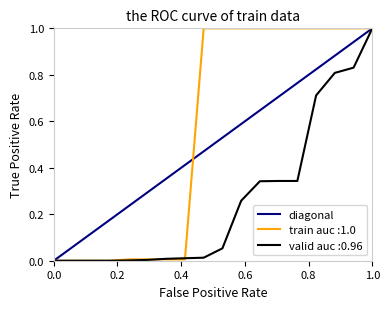

What is the maximum value for train auc :1.0?

1.0